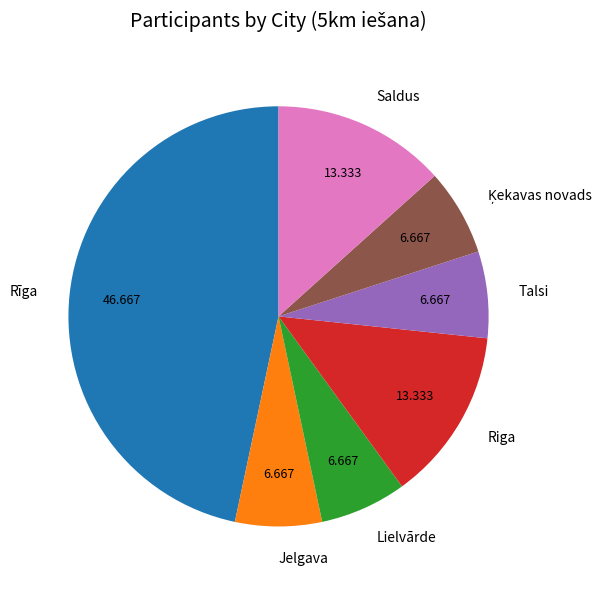

Is there any slice that represents more than half of the pie?

No